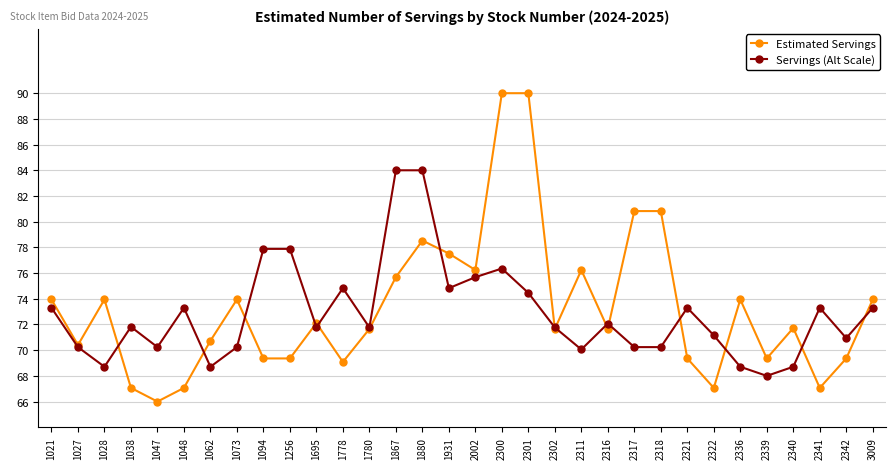

The Servings (Alt Scale) series shows 116.0 at 1048. True or false?

False